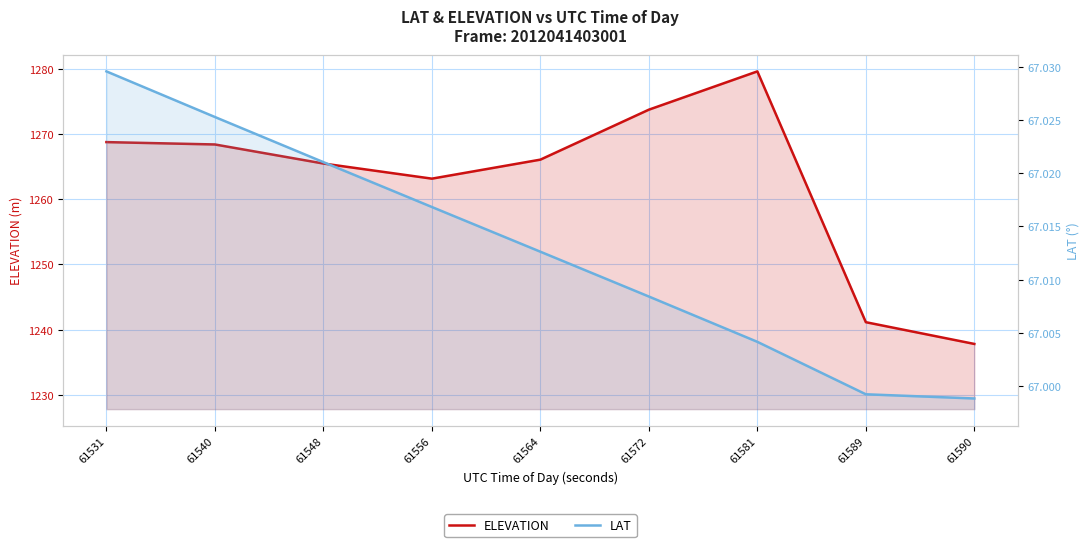

True or false: ELEVATION and LAT cross at least once.

False